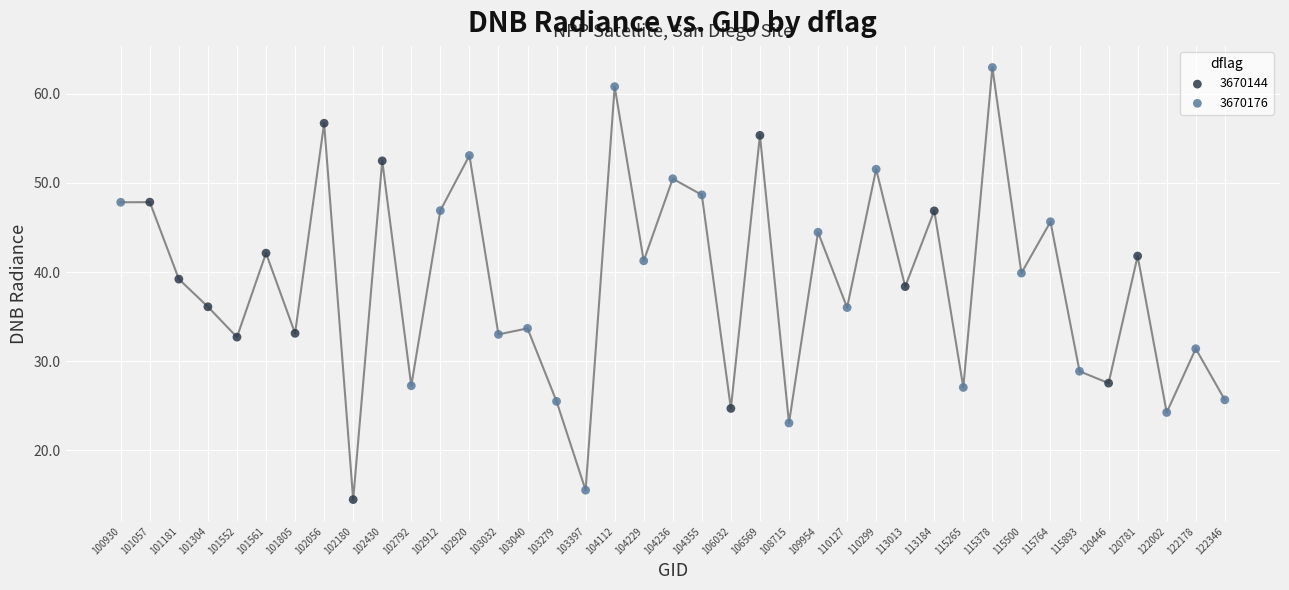

Which series reaches the maximum Y coordinate?

3670176